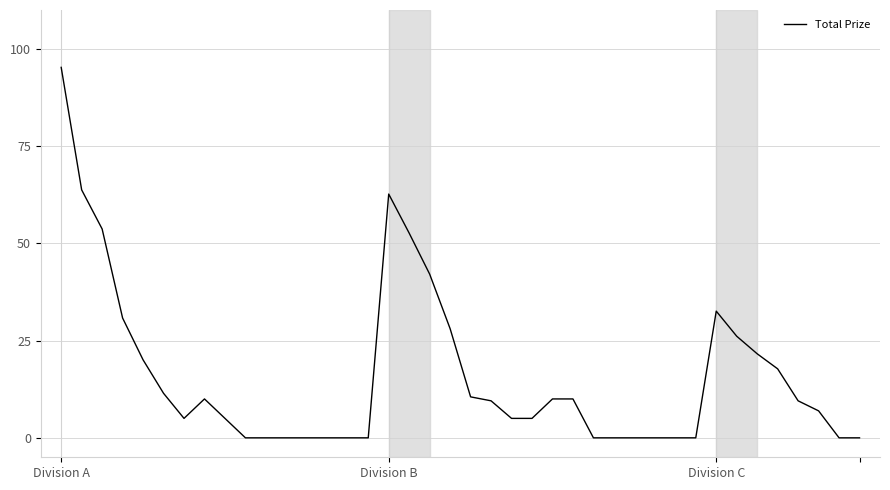

Which label corresponds to the largest value in the chart?

Division A